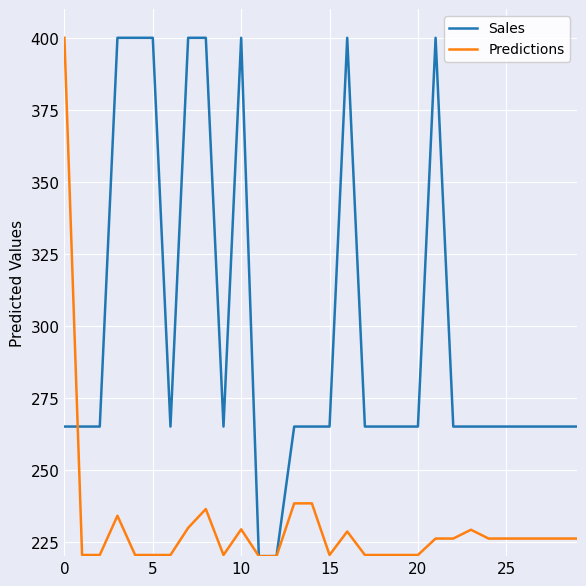

What is the maximum value shown in the chart?

400.0